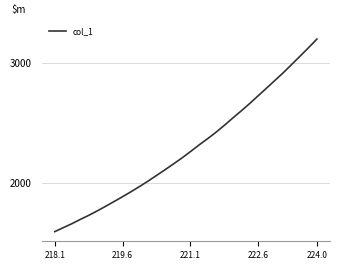

What is the maximum value shown in the chart?

3194.6